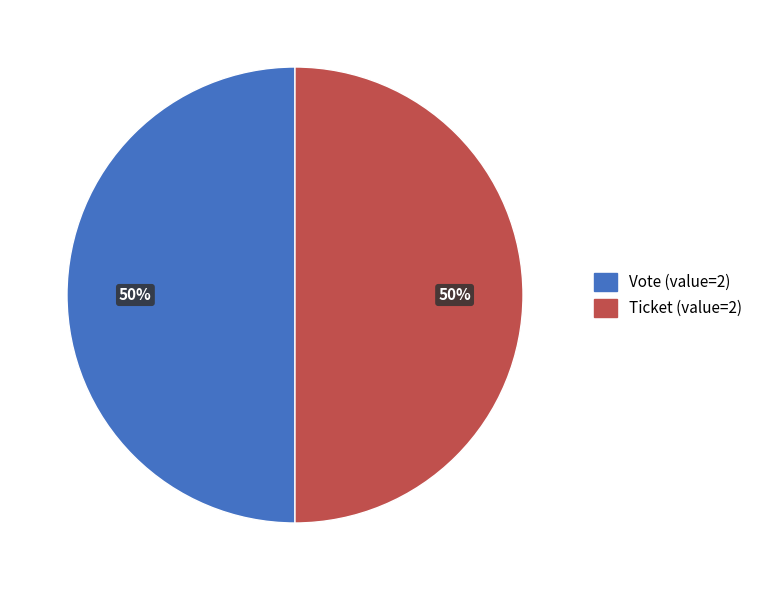

To the nearest percent, what is the average slice percentage?

50%